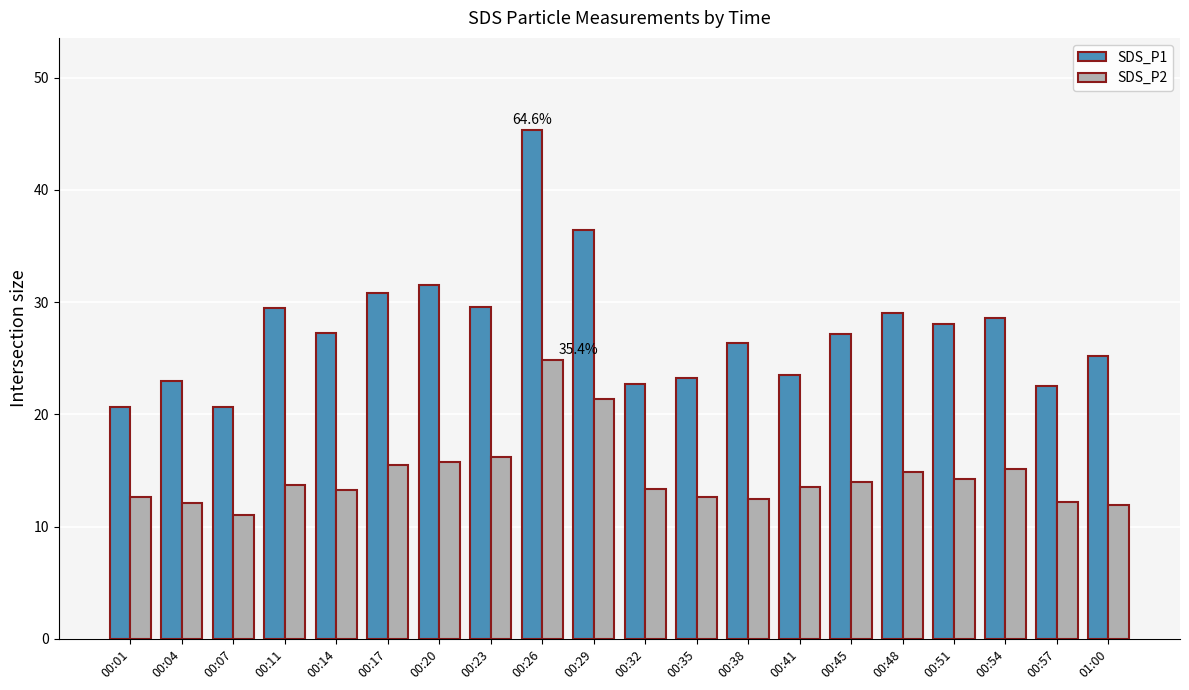

Is the value of SDS_P1 at 00:45 greater than the value of SDS_P2 at 00:14?

Yes